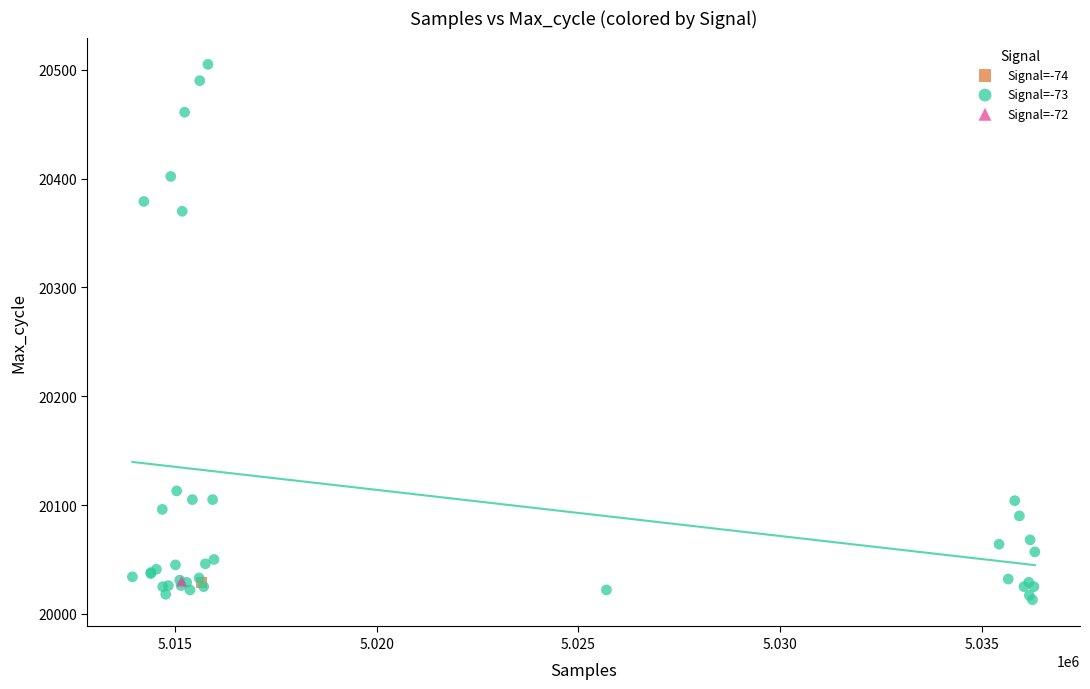

What are all the series names shown in the legend?

Signal=-74, Signal=-73, Signal=-72